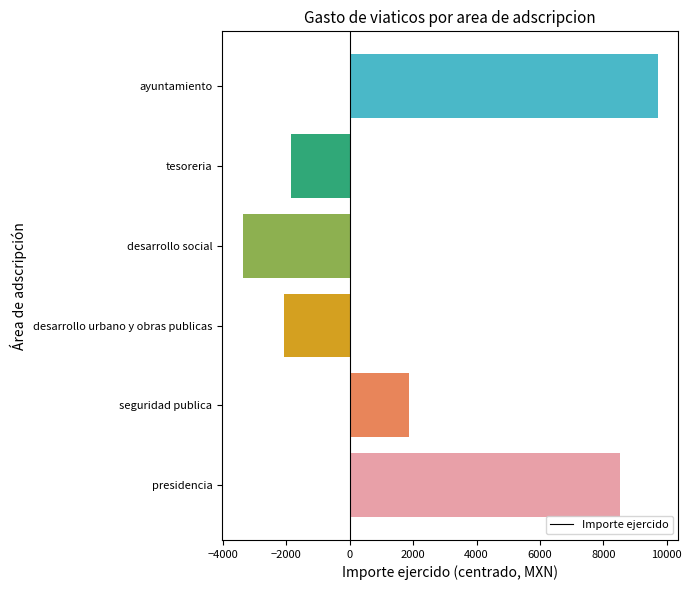

The value at desarrollo urbano y obras publicas is -2081.5. True or false?

True